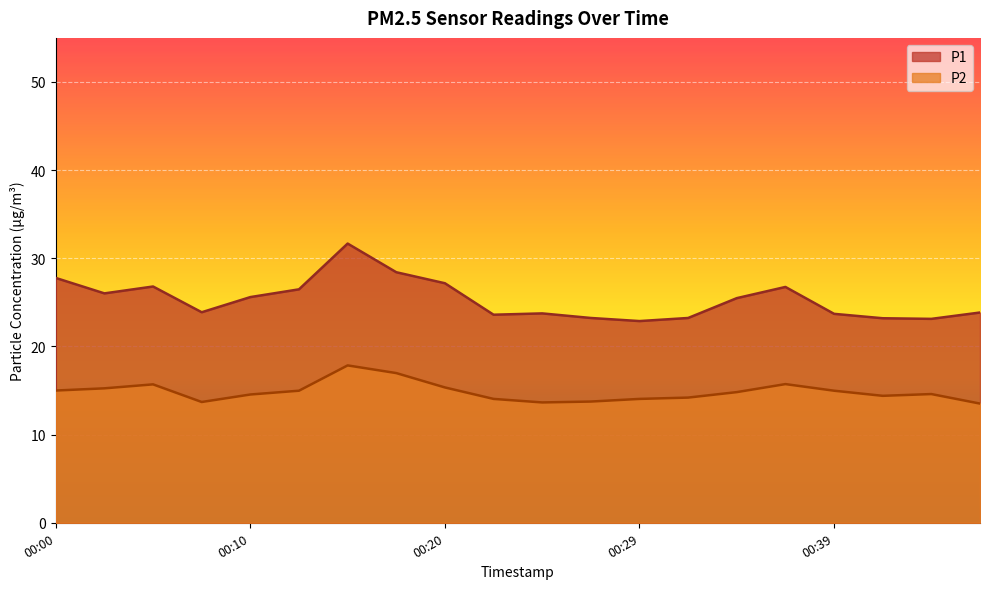

Read the P1 value at 00:39.

23.7